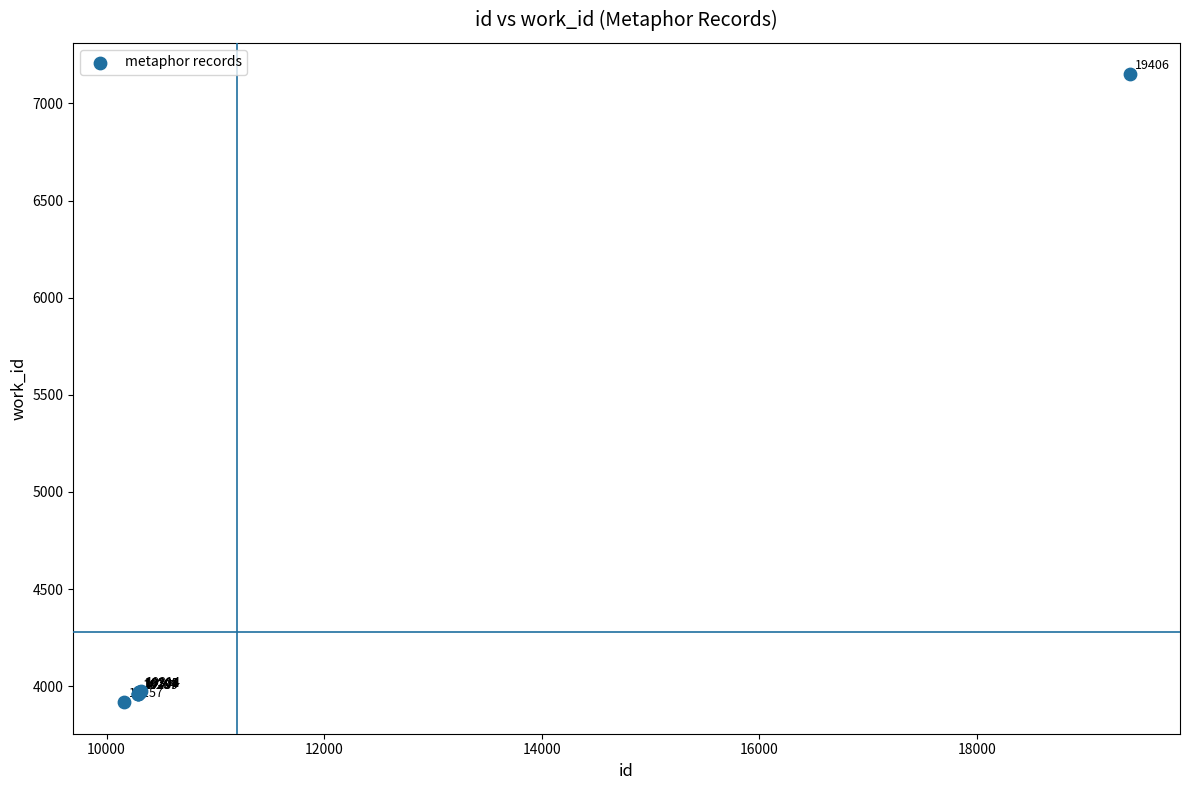

What Y value in the scatter plot is closest to 5533?

3973